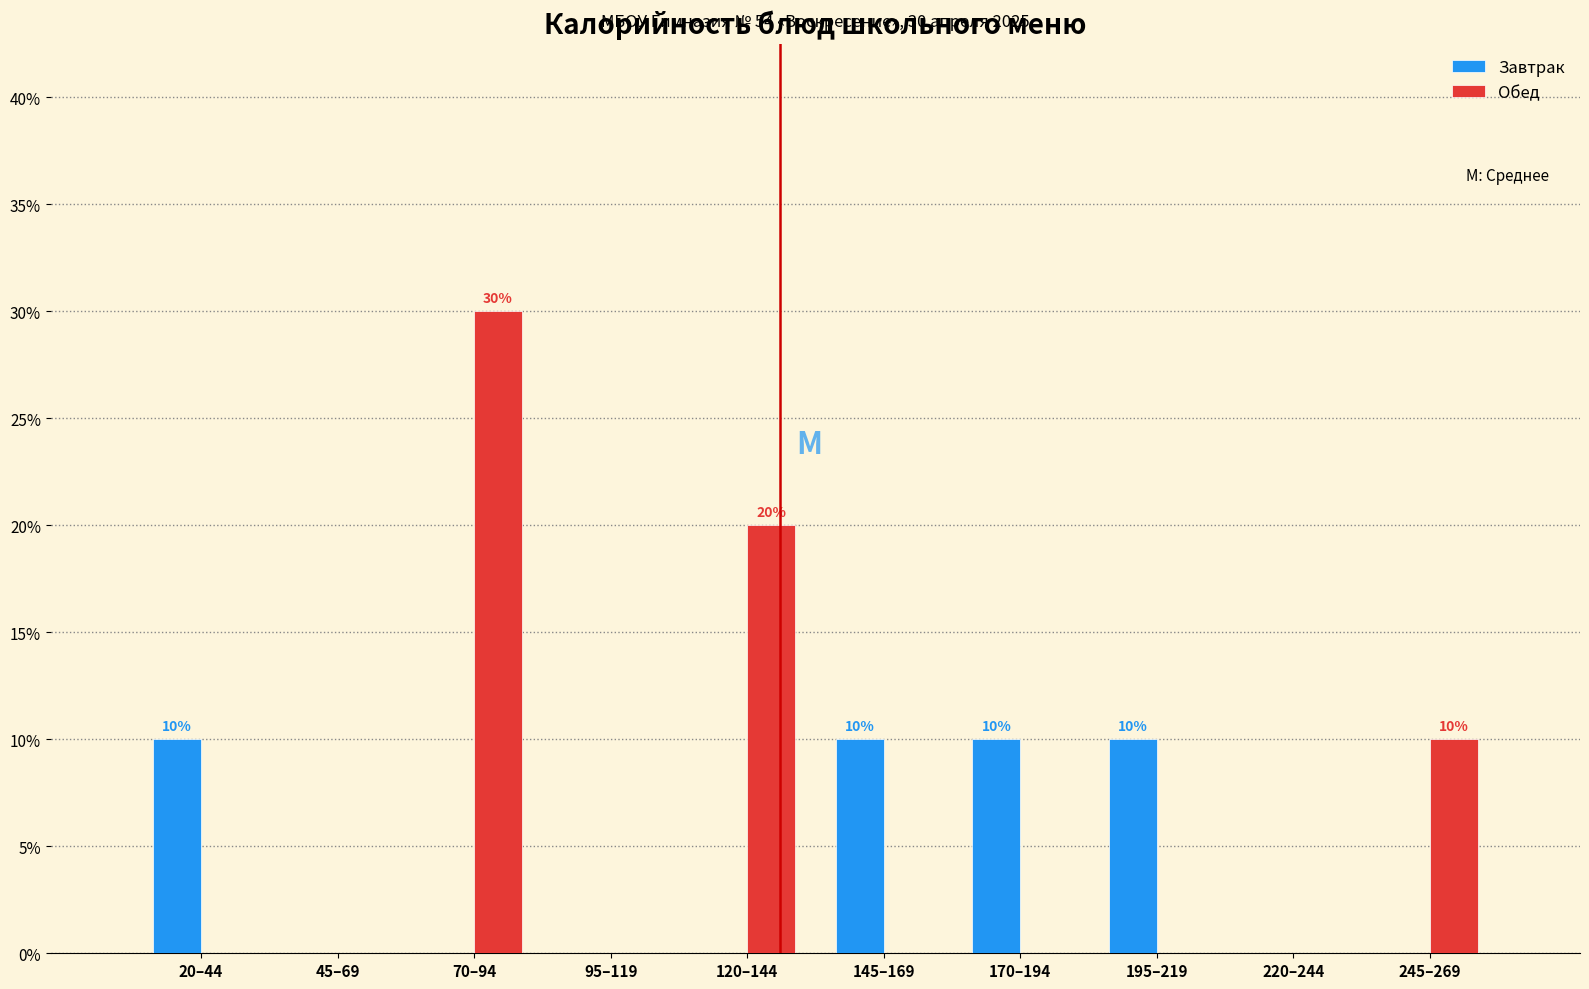

Reading right to left, extract all data points from this chart.

Завтрак: 245–269=0	220–244=0	195–219=10	170–194=10	145–169=10	120–144=0	95–119=0	70–94=0	45–69=0	20–44=10
Обед: 245–269=10	220–244=0	195–219=0	170–194=0	145–169=0	120–144=20	95–119=0	70–94=30	45–69=0	20–44=0